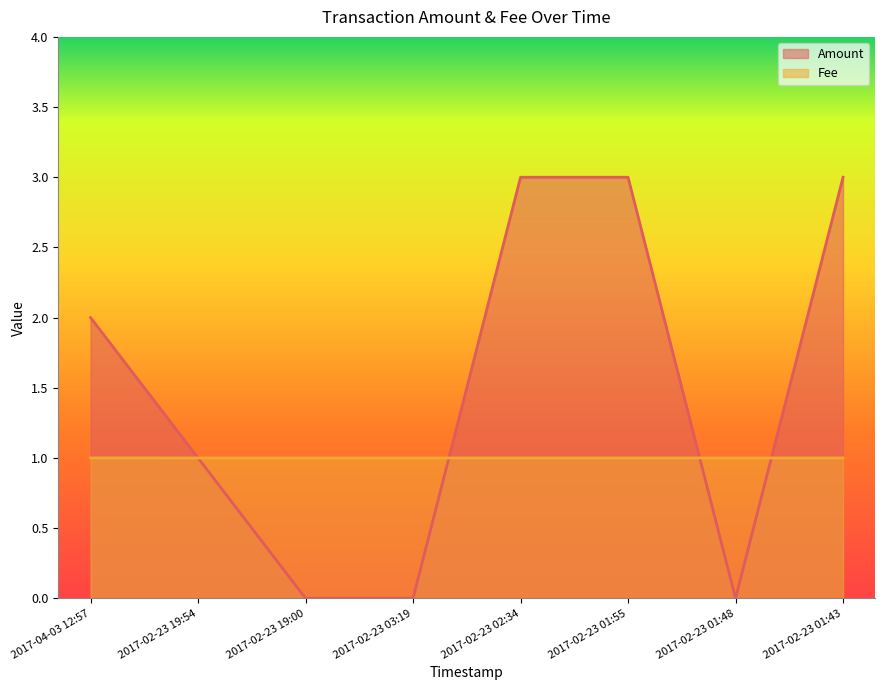

How many data points does each series have?

8